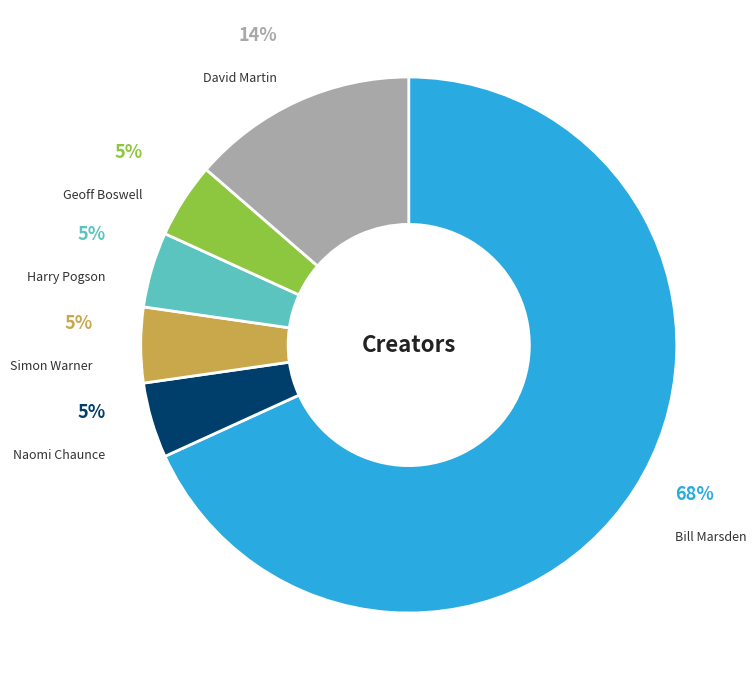

True or false: David Martin accounts for 14% of the total.

True